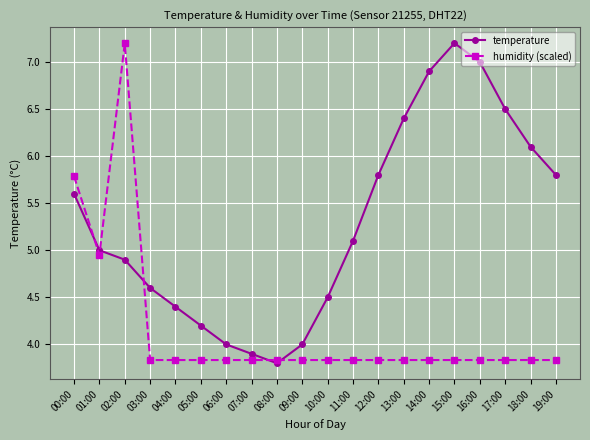

After their last crossing, which series has the higher values: humidity (scaled) or temperature?

temperature